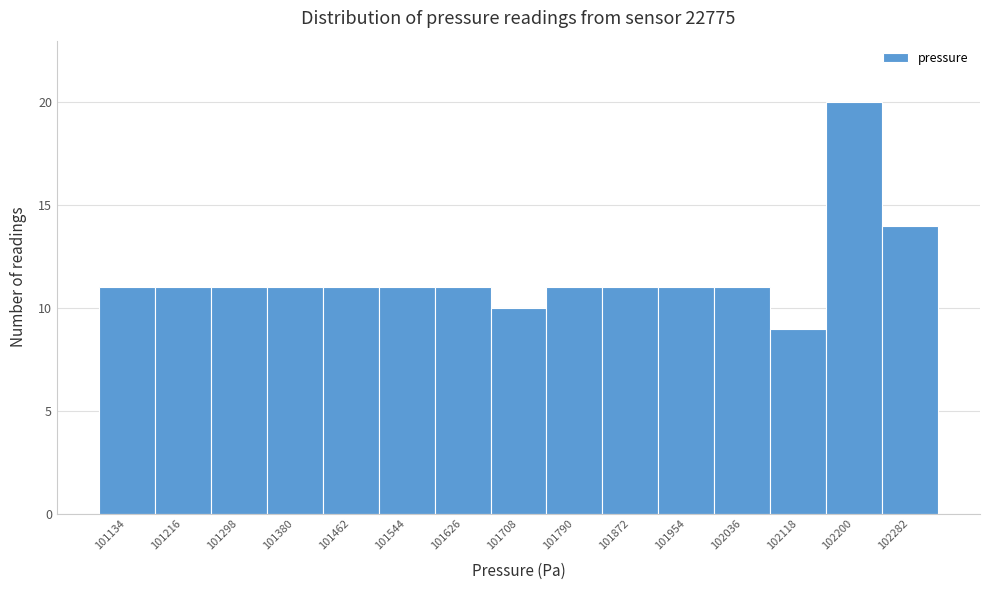

Reading left to right, transcribe this chart: for each bar, give the range it covers on the x-axis and its height. Neither the bar edges nor the heights are printed on the chart, so give them approximately, as read against the axes.

101090 to 101180: 11
101180 to 101260: 11
101260 to 101340: 11
101340 to 101420: 11
101420 to 101500: 11
101500 to 101590: 11
101590 to 101670: 11
101670 to 101750: 10
101750 to 101830: 11
101830 to 101910: 11
101910 to 102000: 11
102000 to 102080: 11
102080 to 102160: 9
102160 to 102240: 20
102240 to 102320: 14